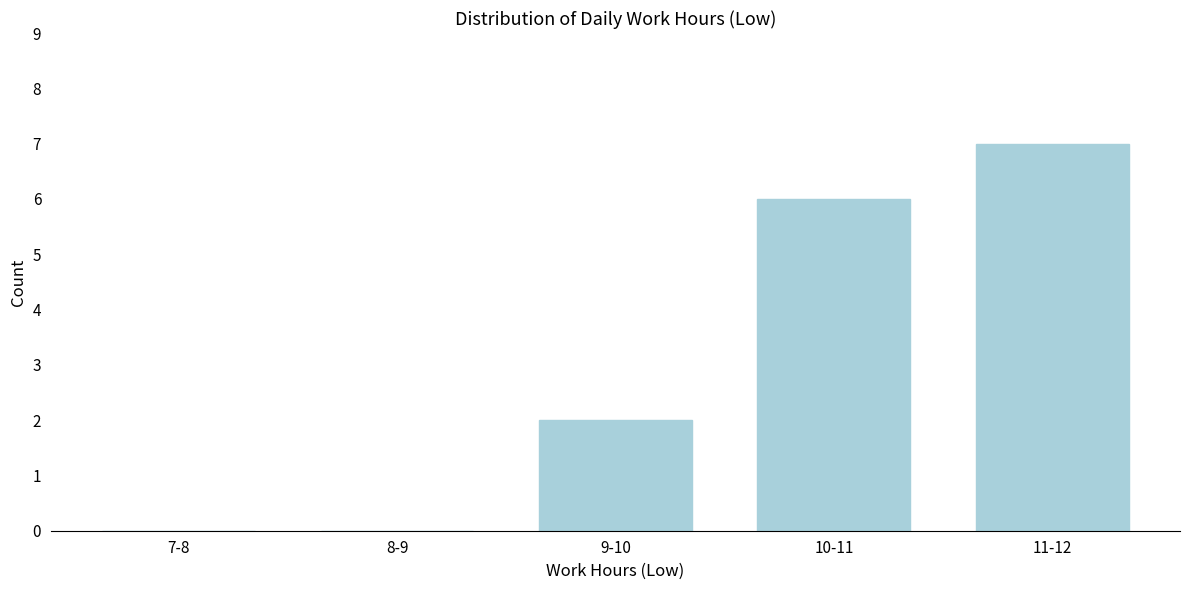

Reading left to right, transcribe all the data shown in this chart.

7-8=0	8-9=0	9-10=2	10-11=6	11-12=7